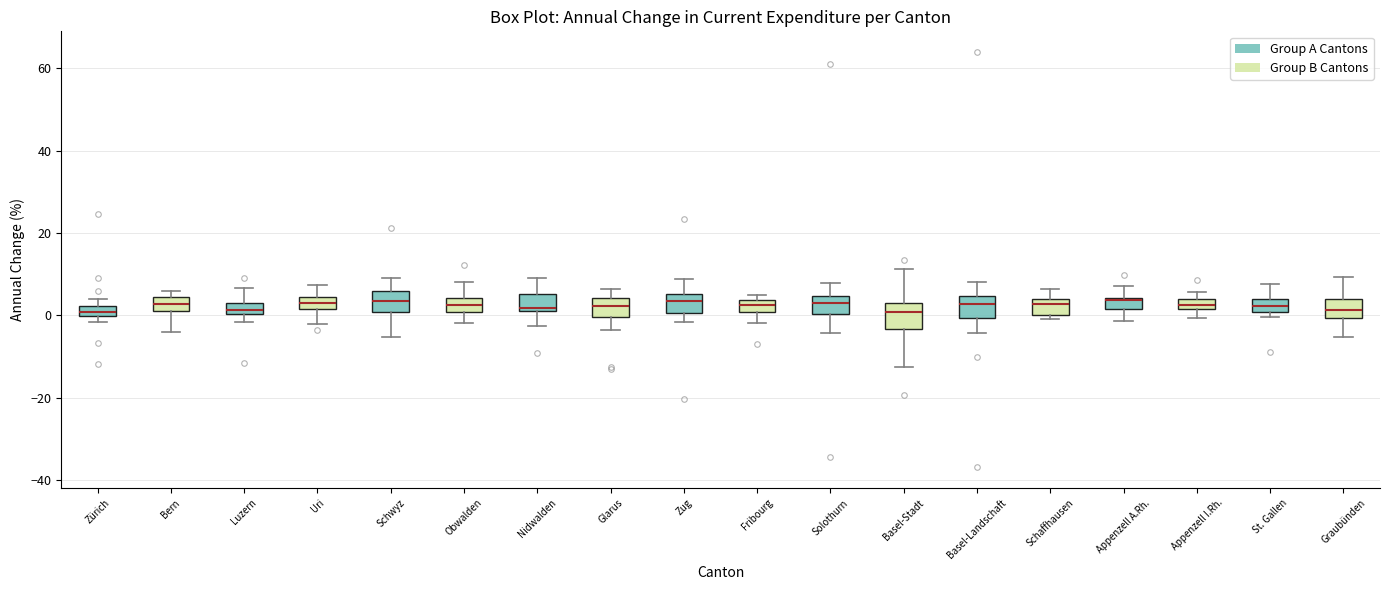

Where is the upper edge of the box for Schaffhausen on the y-axis? The values are not printed on the chart, so give them approximately, as read against the axis.

4